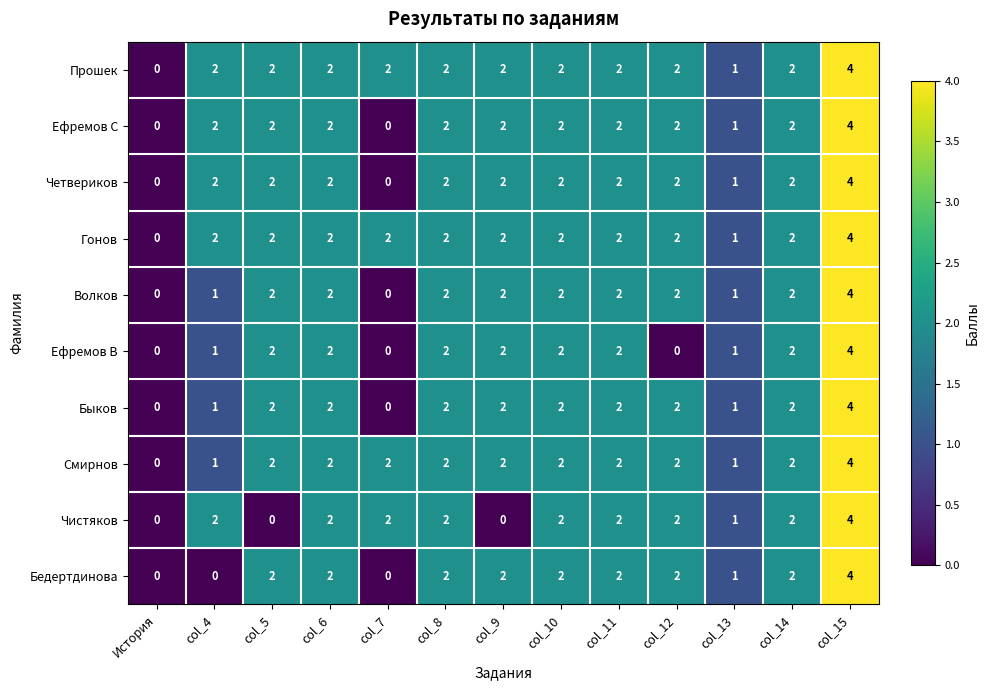

The Бедертдинова series shows 2 at col_9. True or false?

True